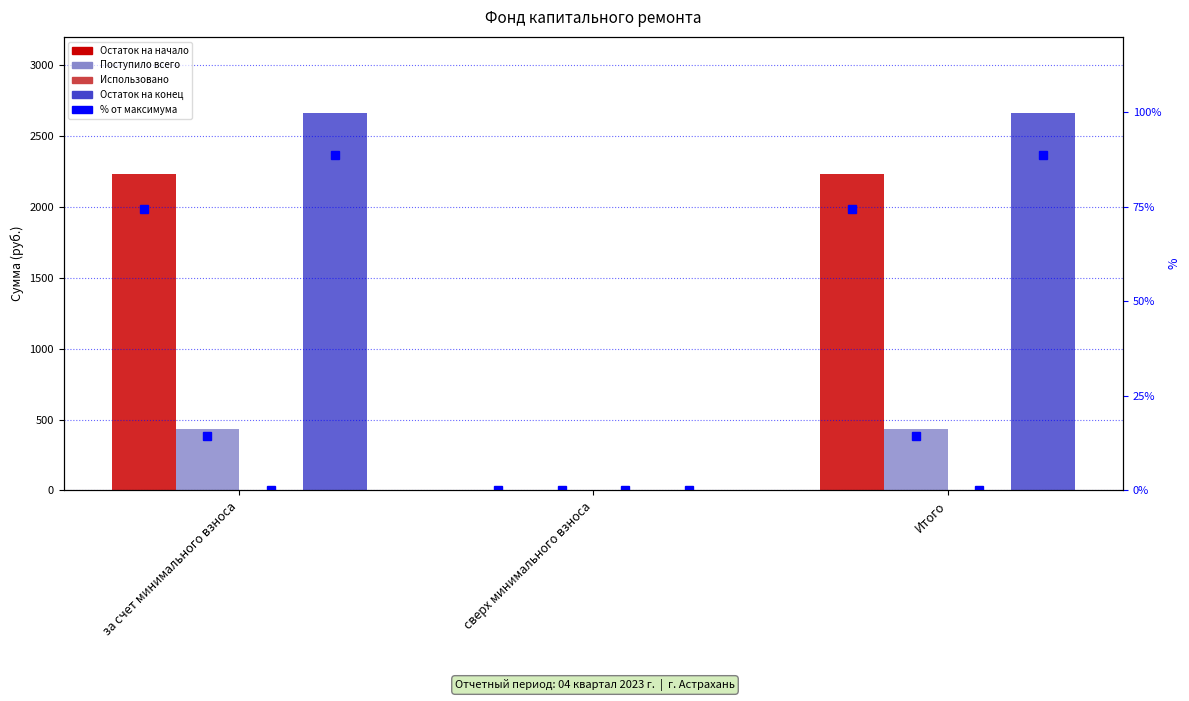

At which category is the sum across all series the highest?

за счет минимального взноса